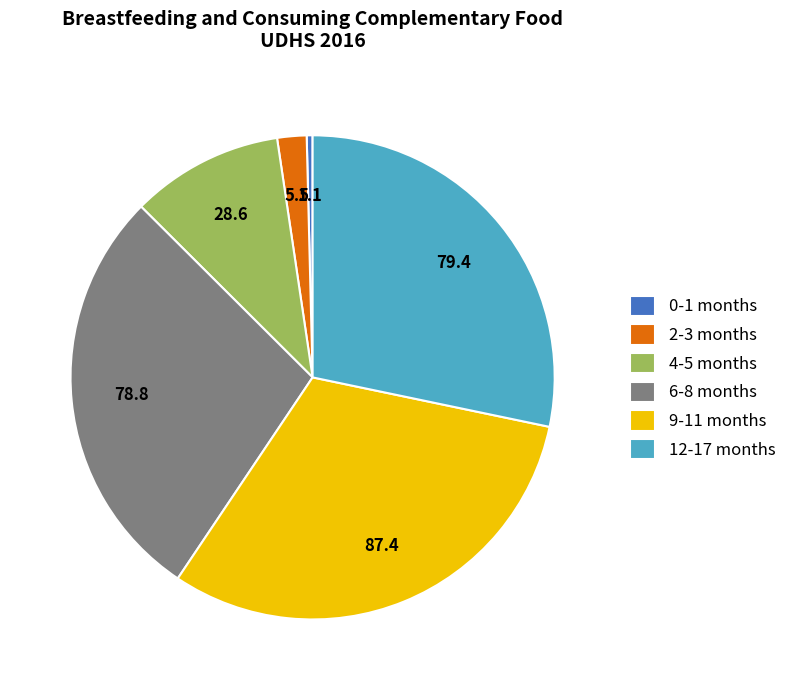

Between 2-3 months and 0-1 months, which is larger?

2-3 months